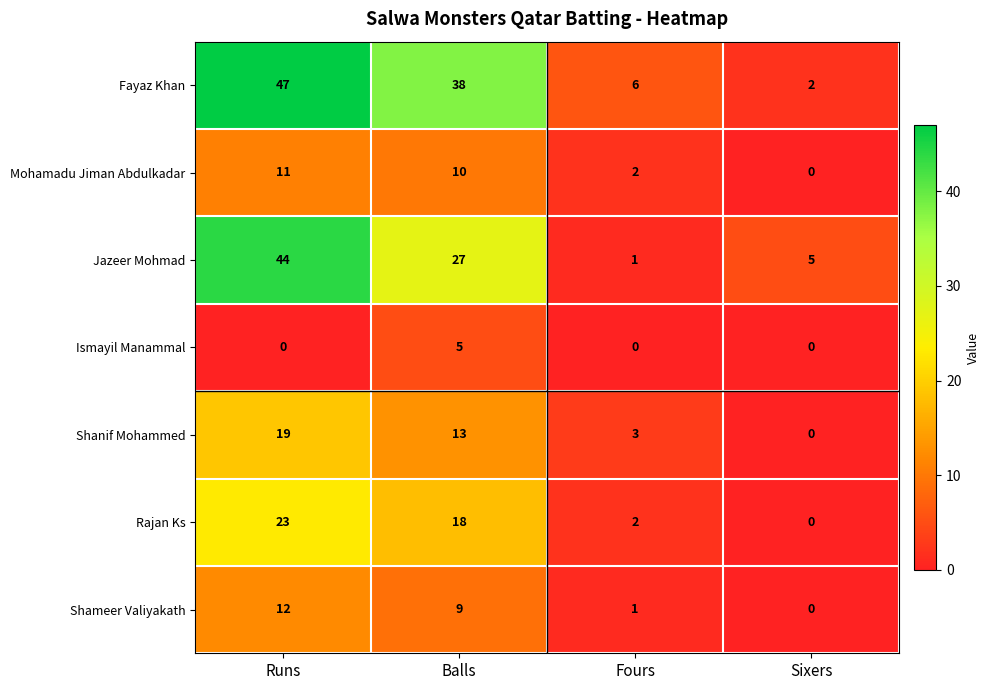

Reading left to right, transcribe all the data shown in this chart.

Fayaz Khan: 47	38	6	2
Mohamadu Jiman Abdulkadar: 11	10	2	0
Jazeer Mohmad: 44	27	1	5
Ismayil Manammal: 0	5	0	0
Shanif Mohammed: 19	13	3	0
Rajan Ks: 23	18	2	0
Shameer Valiyakath: 12	9	1	0